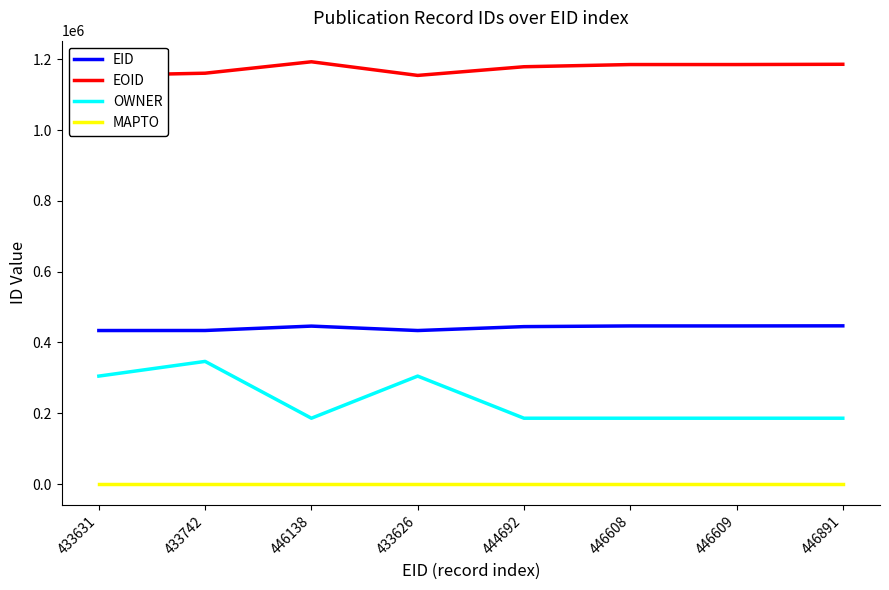

Count the number of data series in this chart.

4